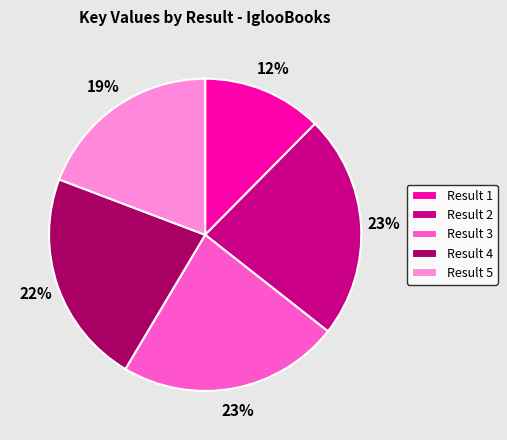

Is it true that Result 5 is 19% of the pie?

True